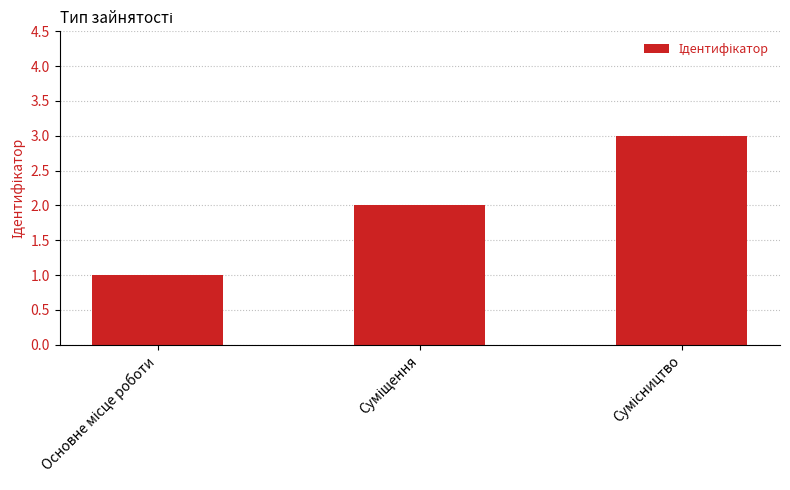

What is the maximum value shown in the chart?

3